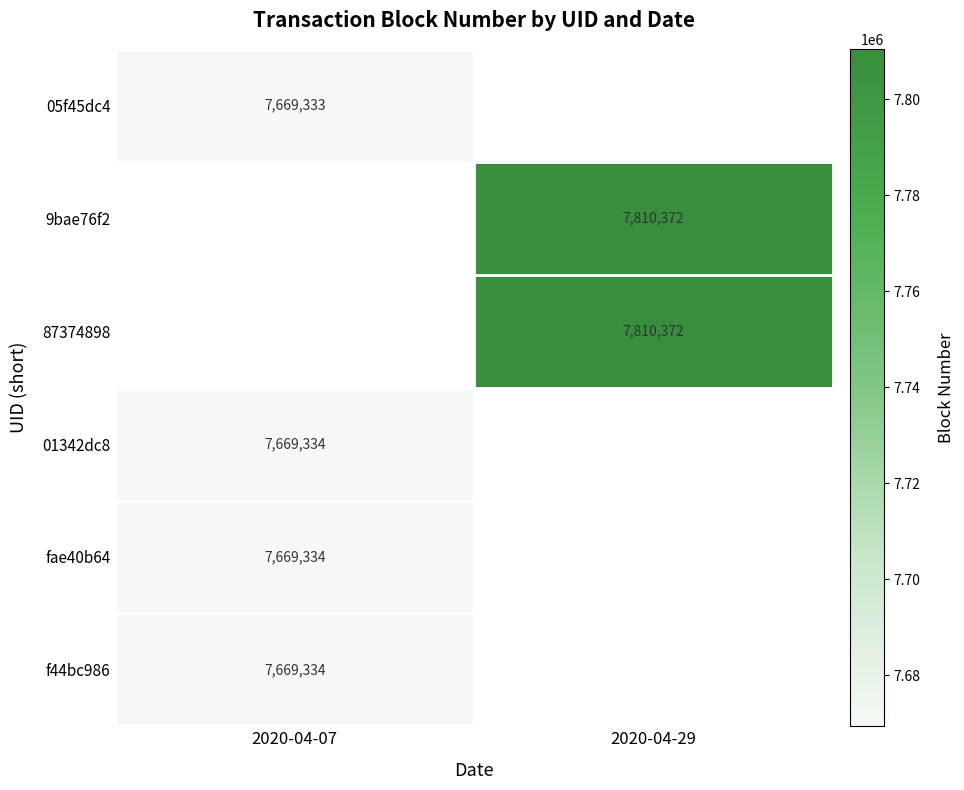

True or false: 87374898 has a value of 1866009 at 2020-04-29.

False